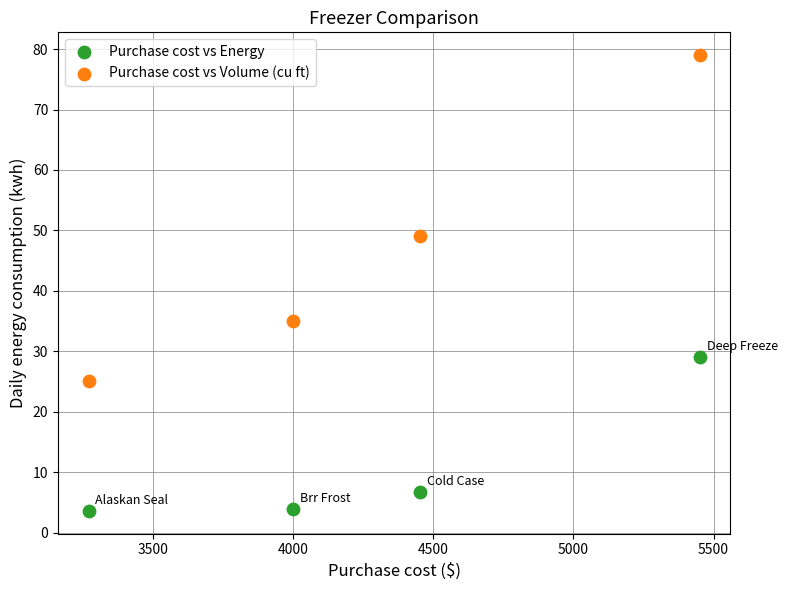

Across all data points, what is the average Y value?

28.9